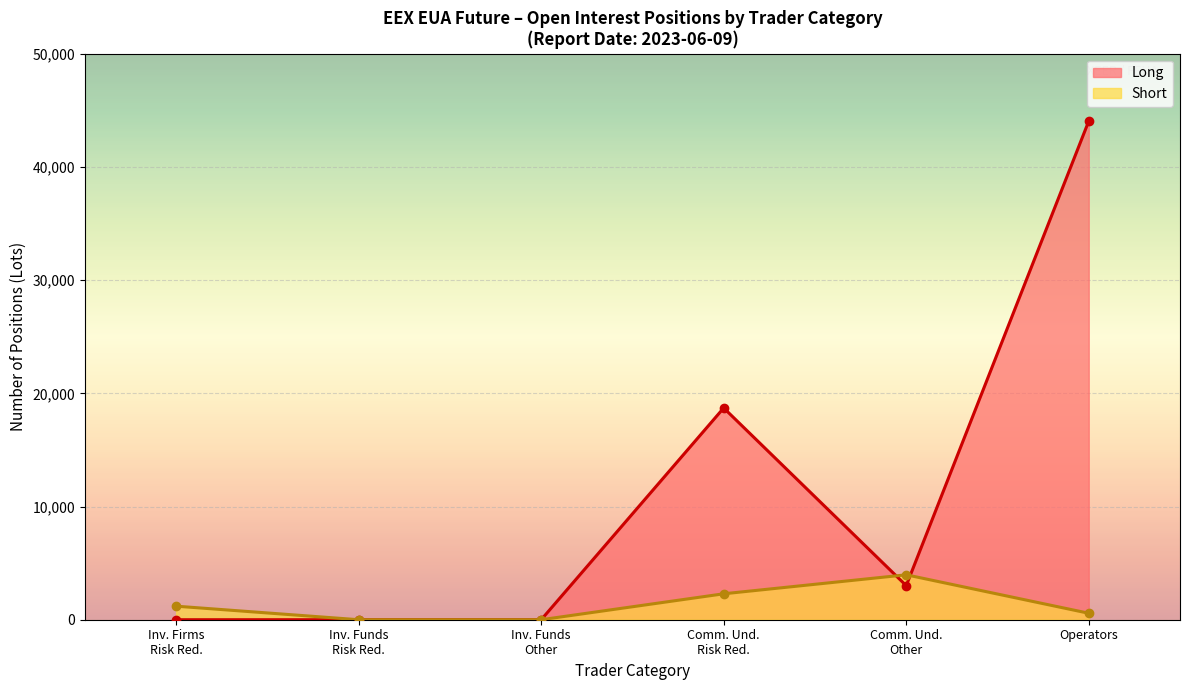

Rank the series by their average value, from lowest to highest.

Short, Long